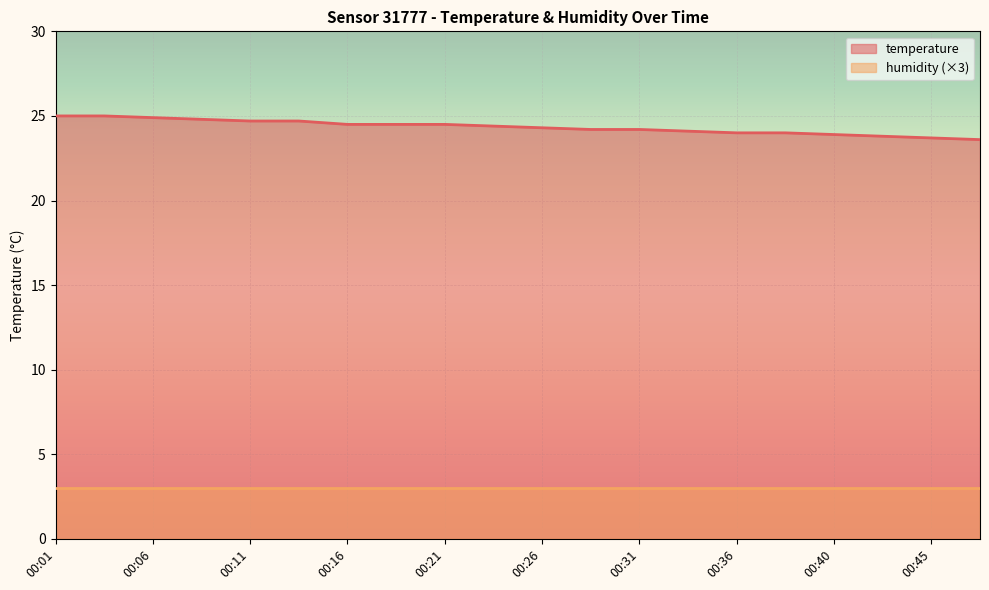

What is the difference between the second highest and second lowest values?

1.3